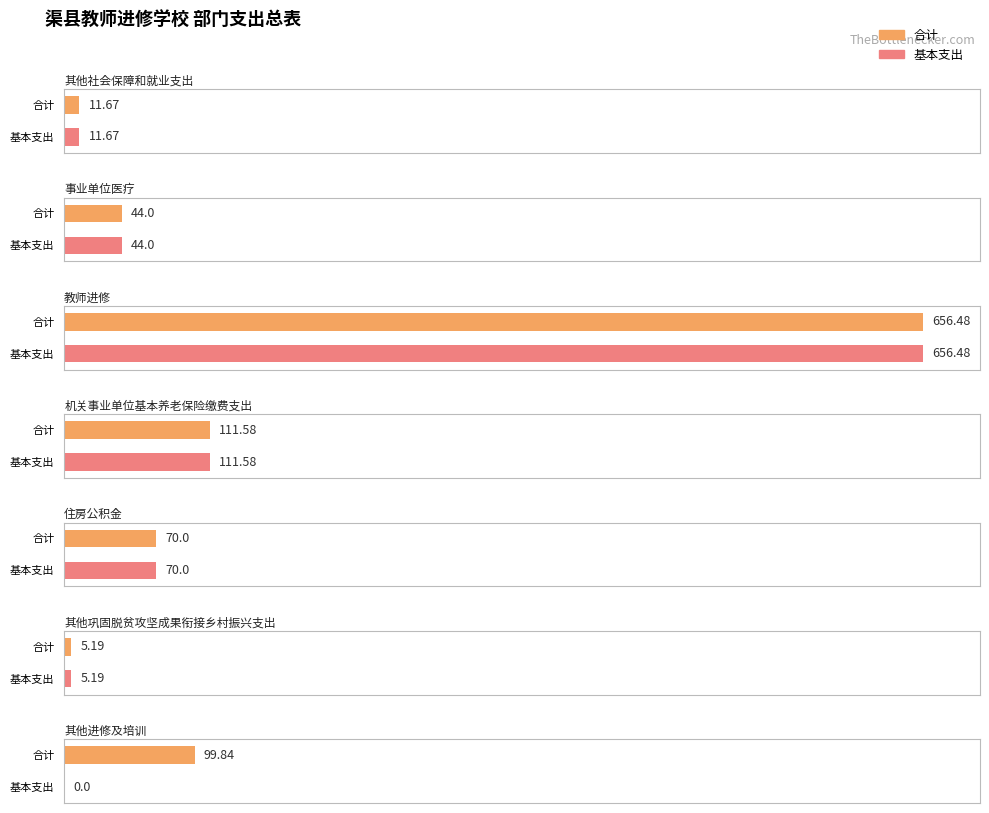

True or false: 合计 has a value of 78.7 at 事业单位医疗.

False